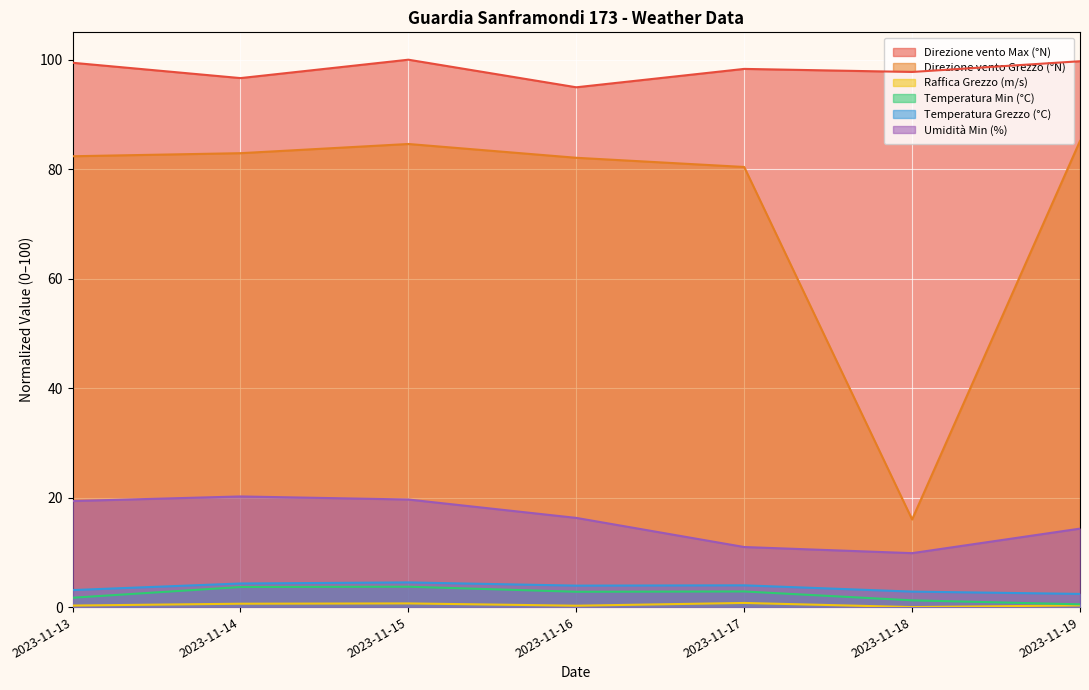

What is the value of the Direzione vento Max (°N) point at the 4th from the left?

95.0